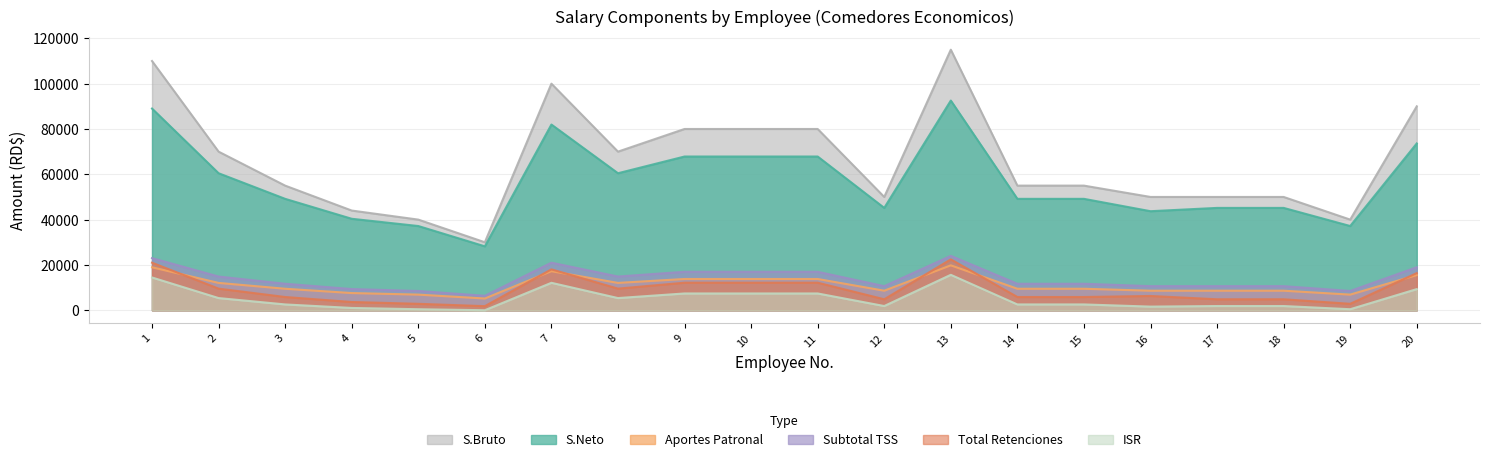

Between 20 and 19, which is larger?

20